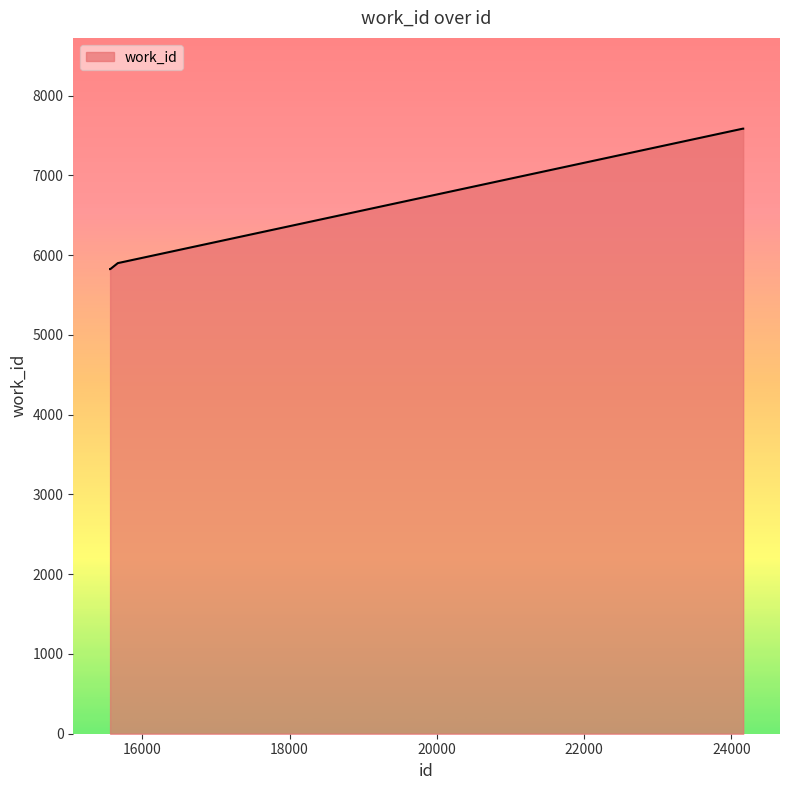

How many series are shown in this chart?

1